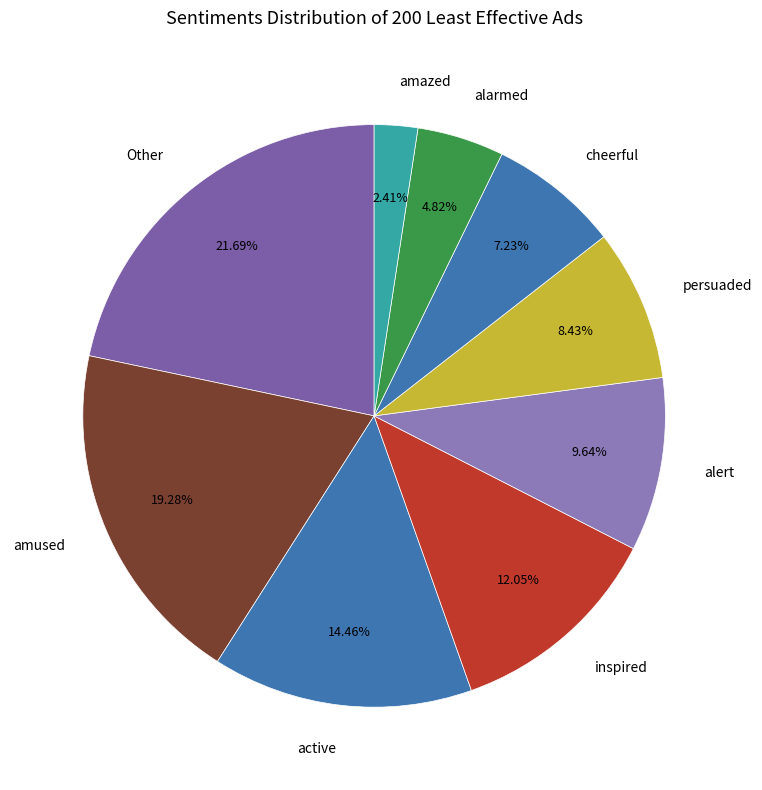

Rank the categories by value from highest to lowest.

Other, amused, active, inspired, alert, persuaded, cheerful, alarmed, amazed